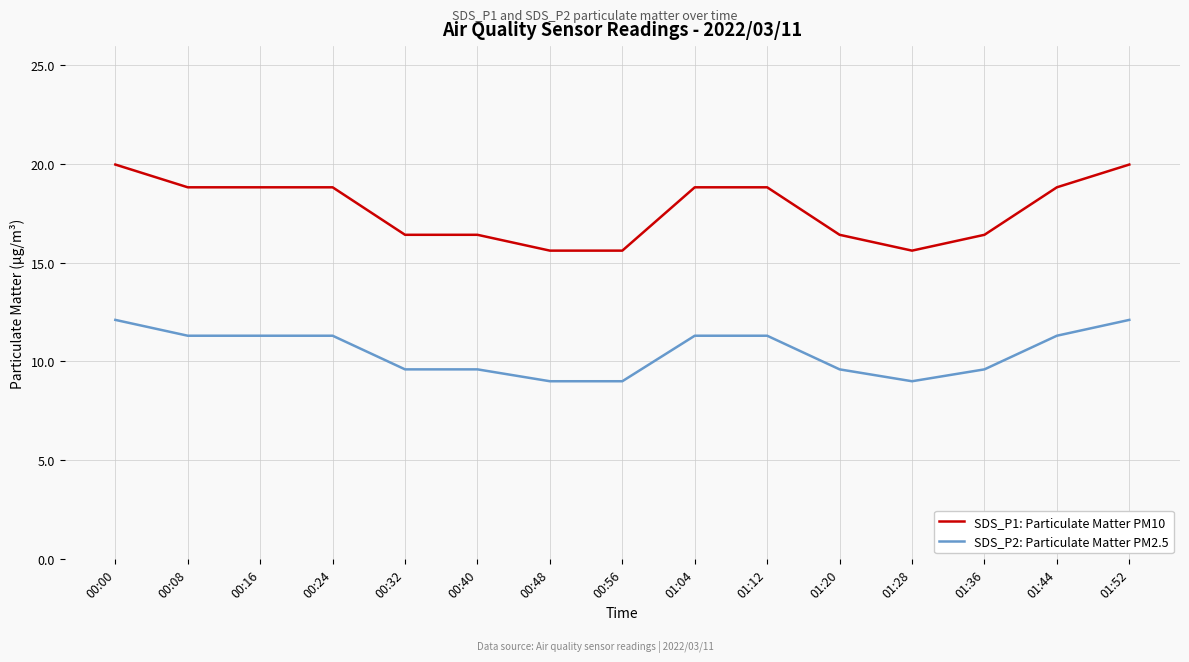

How many lines are shown in the chart?

2